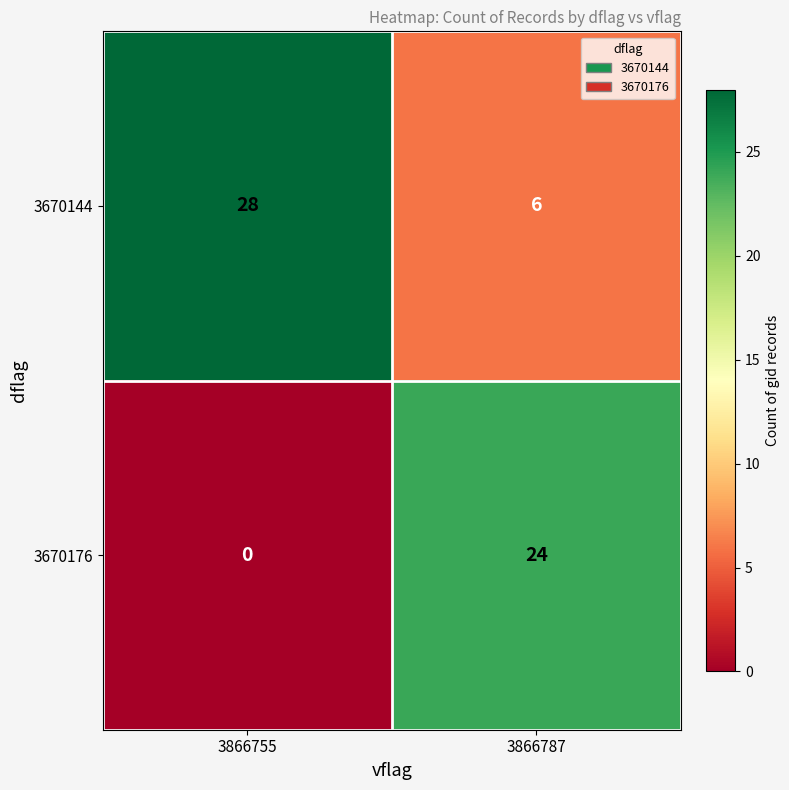

Reading left to right, extract all data points from this chart.

3670144: 28	6
3670176: 0	24